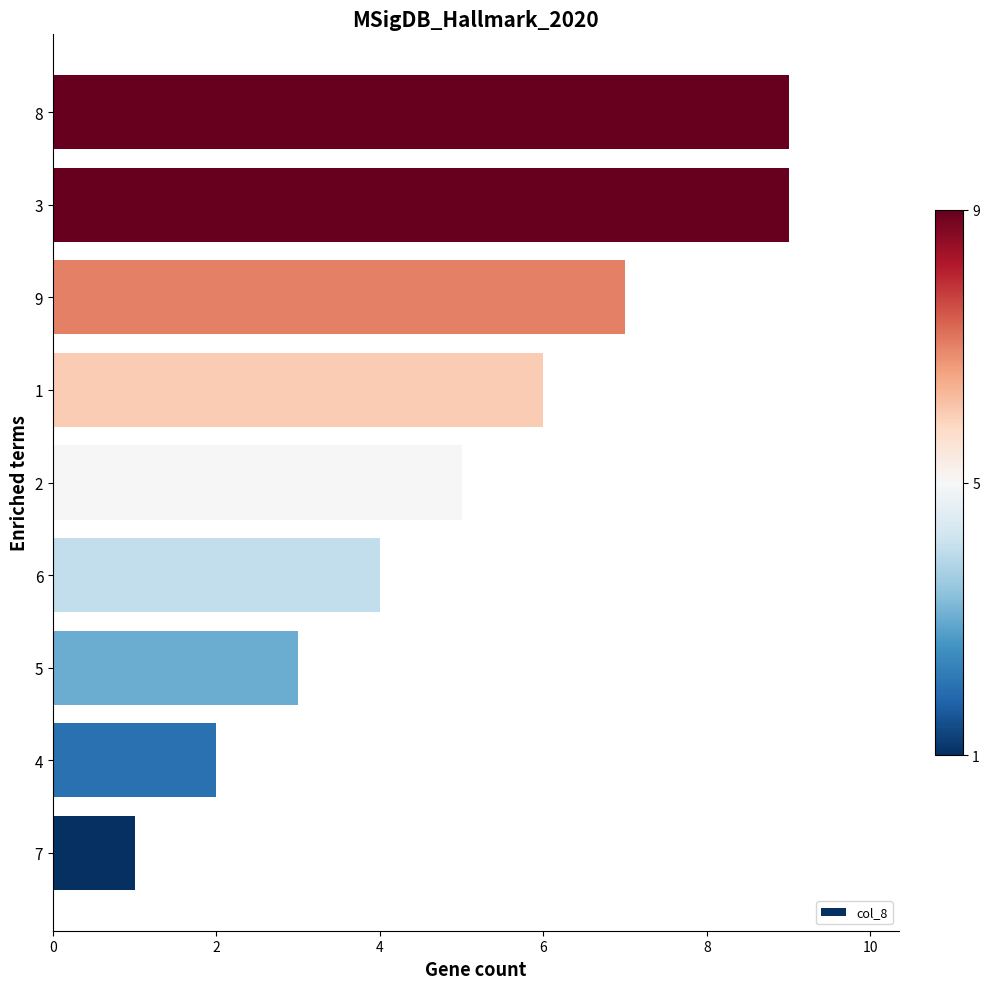

What is the difference between the maximum and minimum values?

8